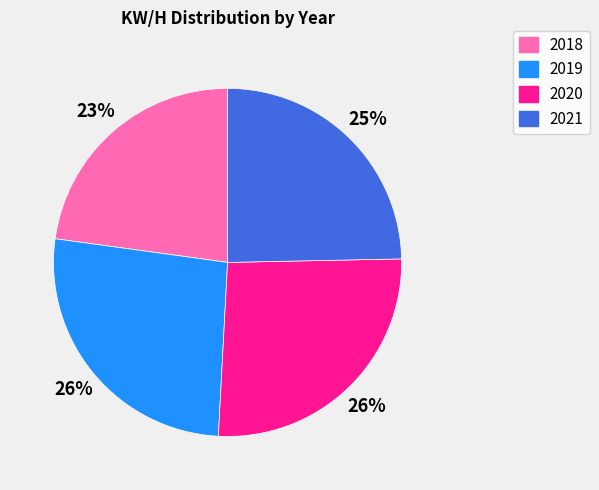

How many segments does this pie chart have?

4